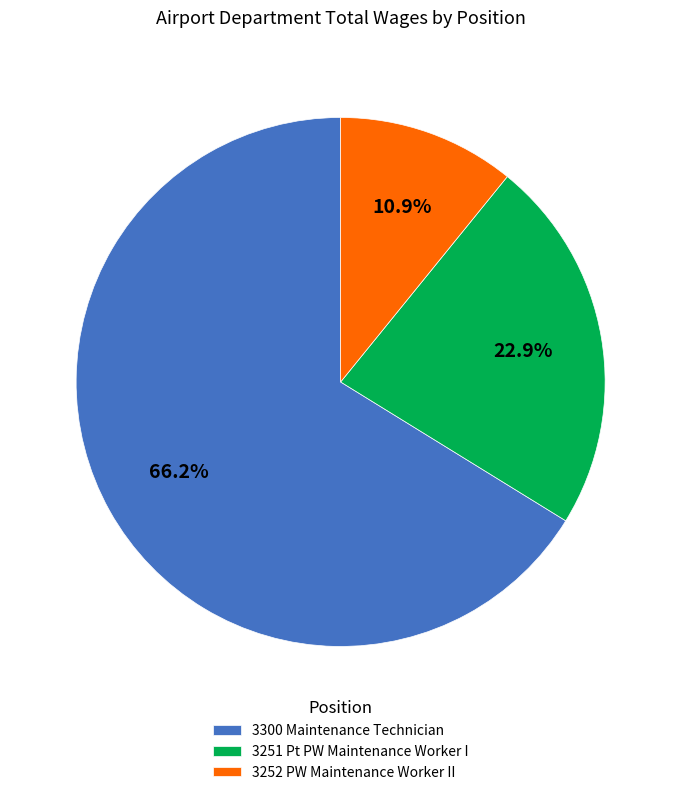

What is the largest slice in the pie chart?

3300 Maintenance Technician